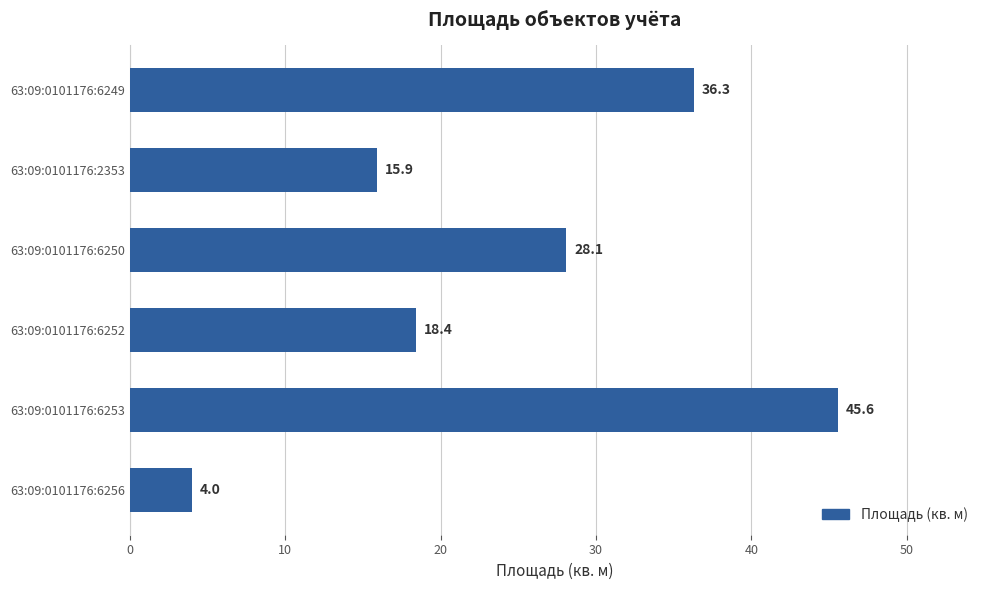

What is the average value?

24.7